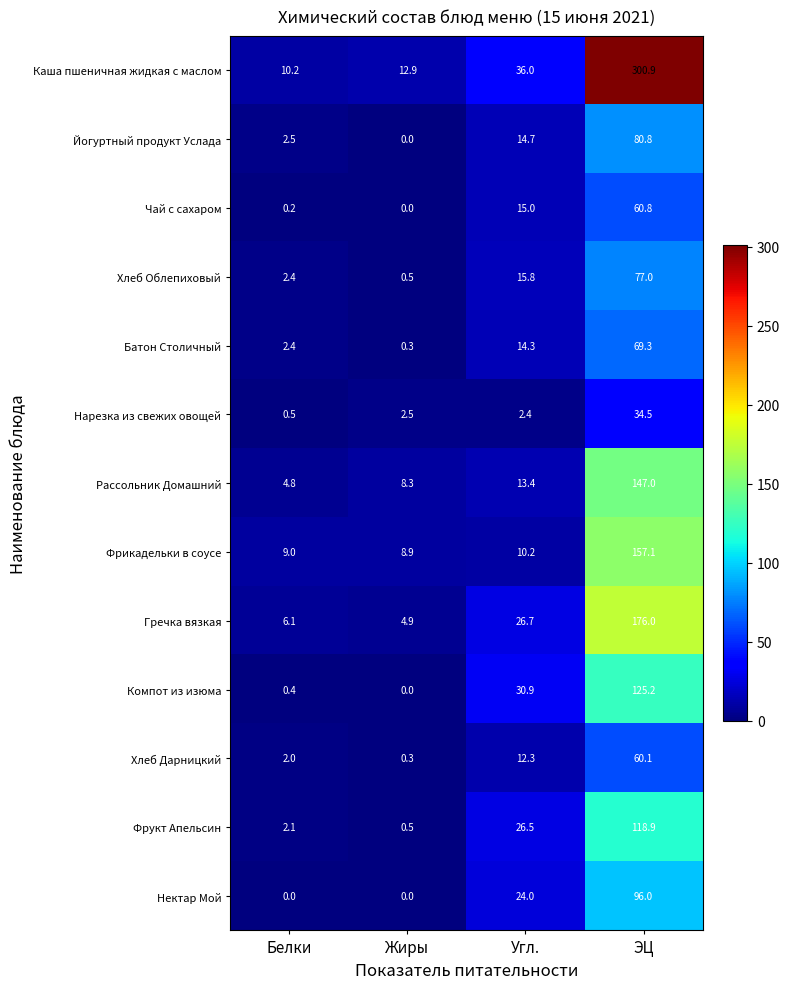

Which label corresponds to the largest value in the chart?

ЭЦ